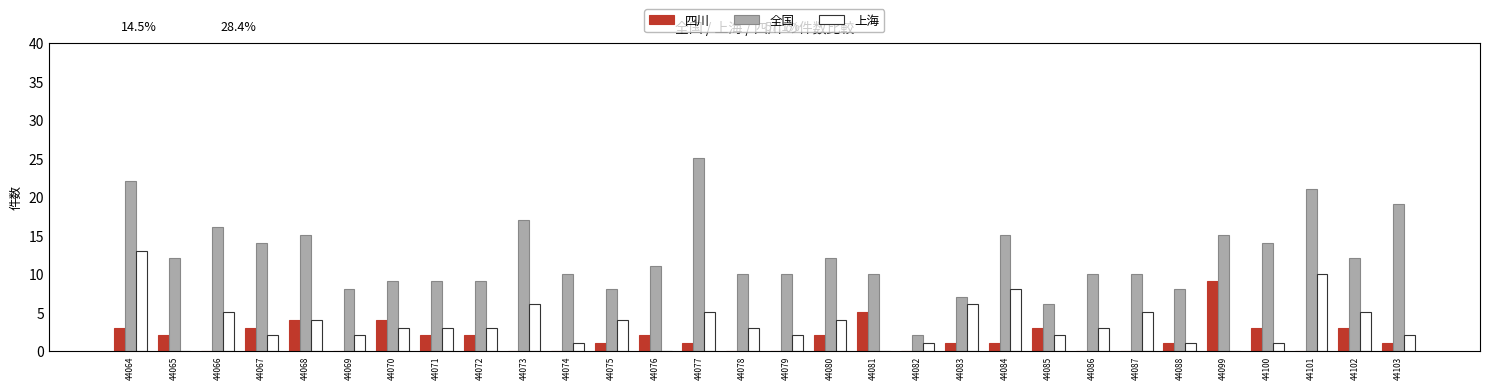

At which category is the sum across all series the highest?

44064